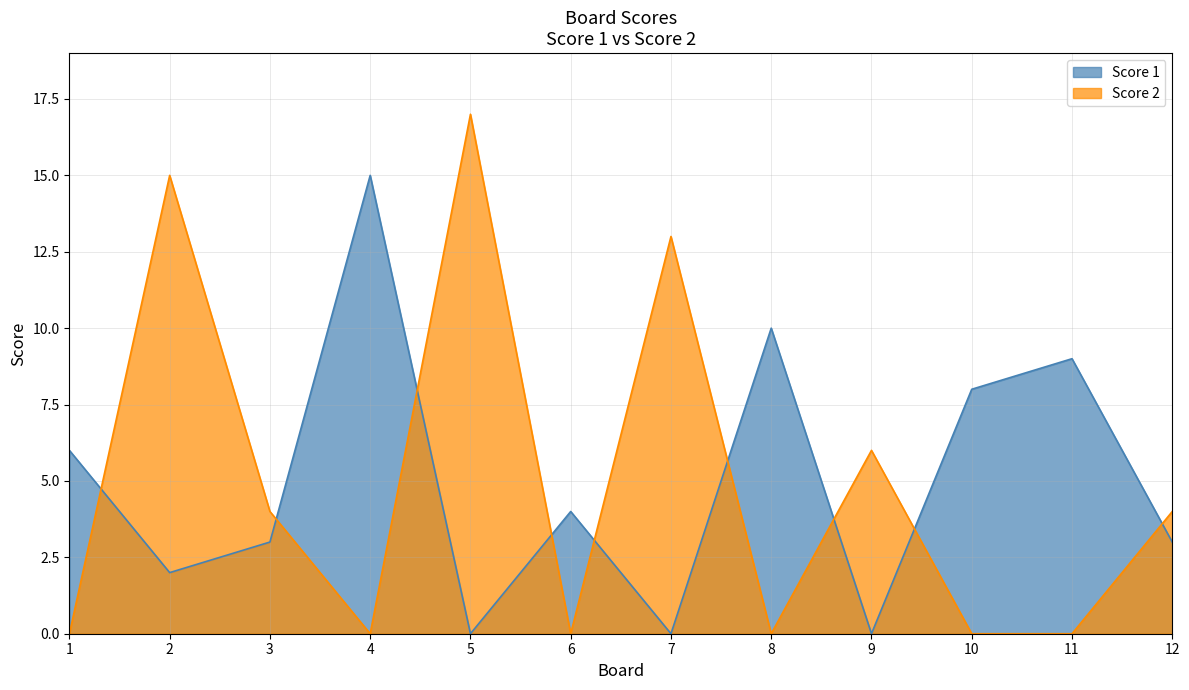

The value of Score 2 at 5 is 30. True or false?

False